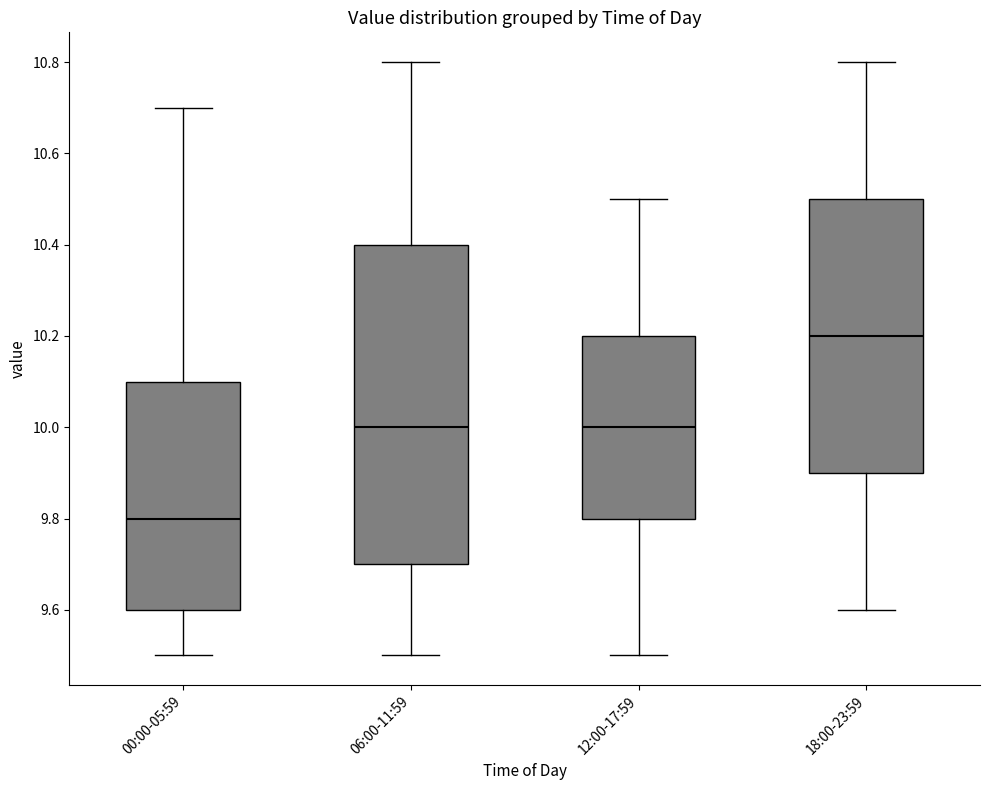

Which box is the tallest, from its lower edge to its upper edge?

06:00-11:59